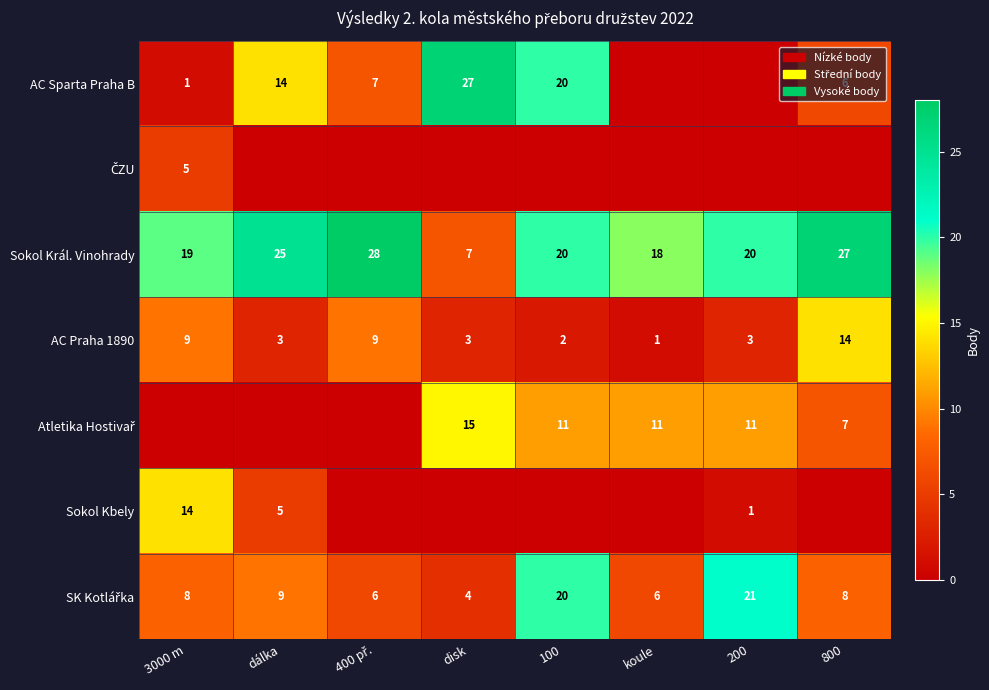

The AC Sparta Praha B series shows 14 at dálka. True or false?

True